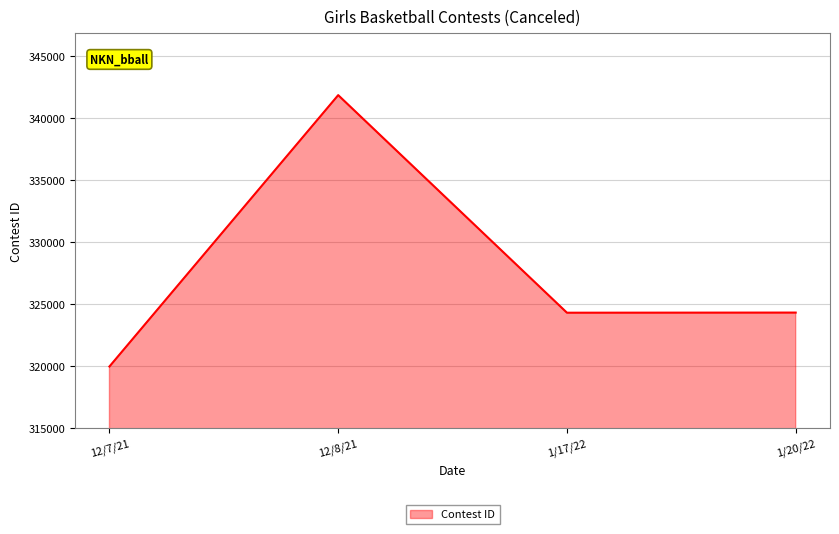

Is it true that the value at 1/17/22 is 79951?

False